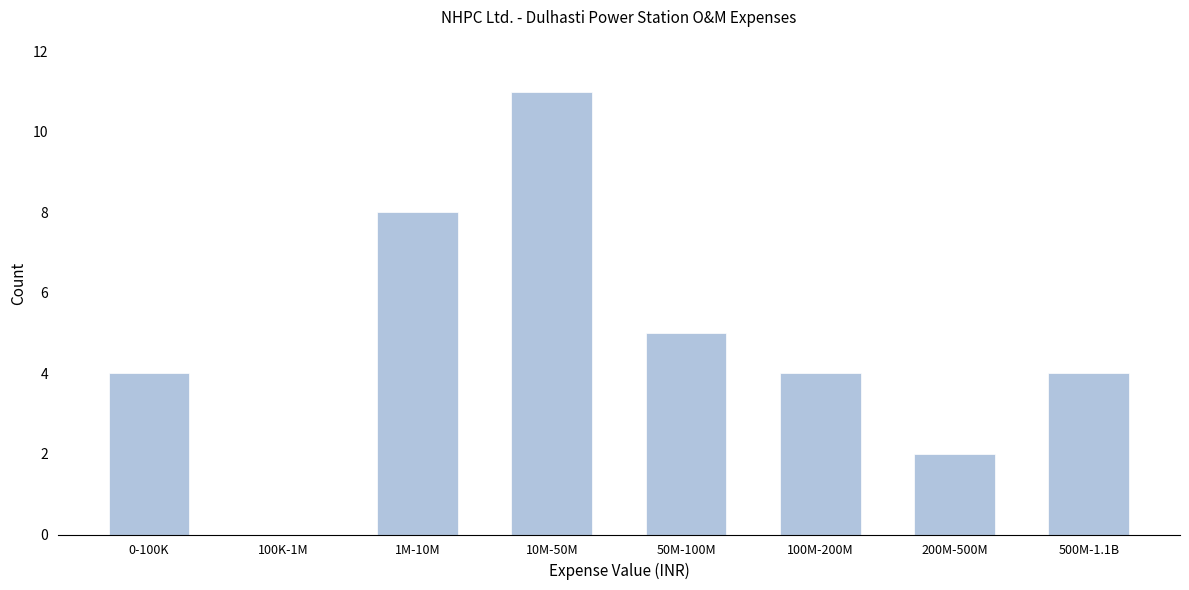

Reading left to right, extract all data points from this chart.

0-100K=4	100K-1M=0	1M-10M=8	10M-50M=11	50M-100M=5	100M-200M=4	200M-500M=2	500M-1.1B=4